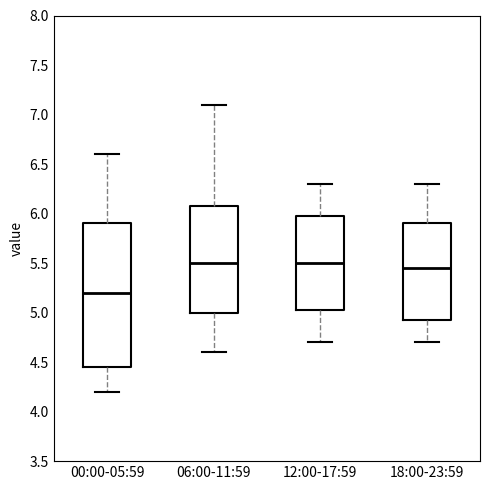

Comparing the boxes themselves (not the whiskers), which one is the tallest?

00:00-05:59